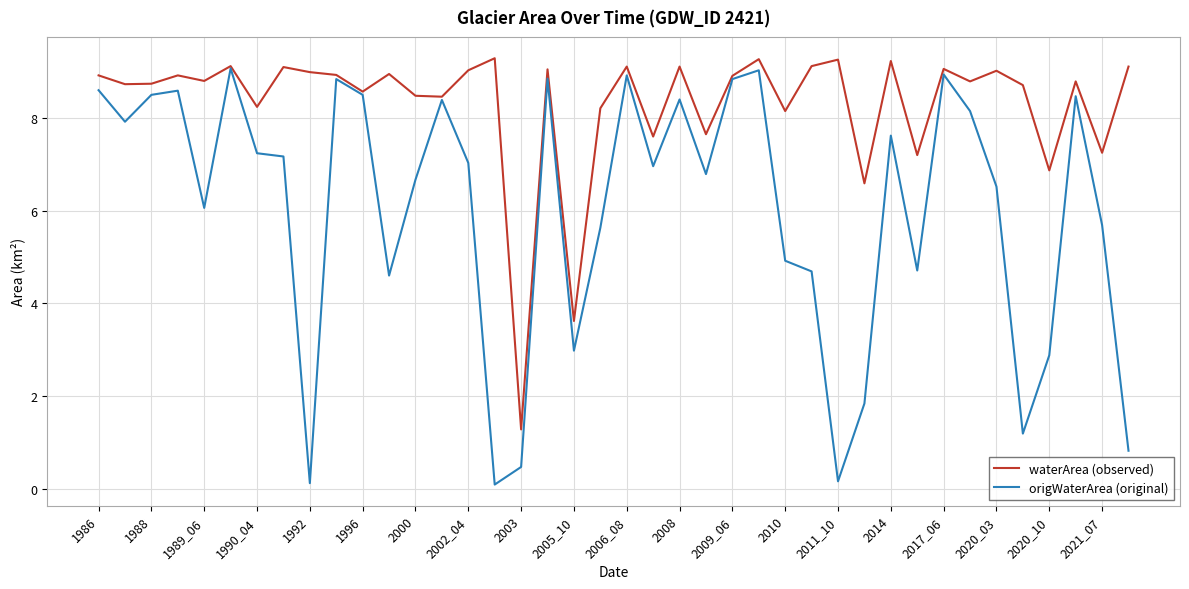

What are all the series names shown in the legend?

waterArea (observed), origWaterArea (original)